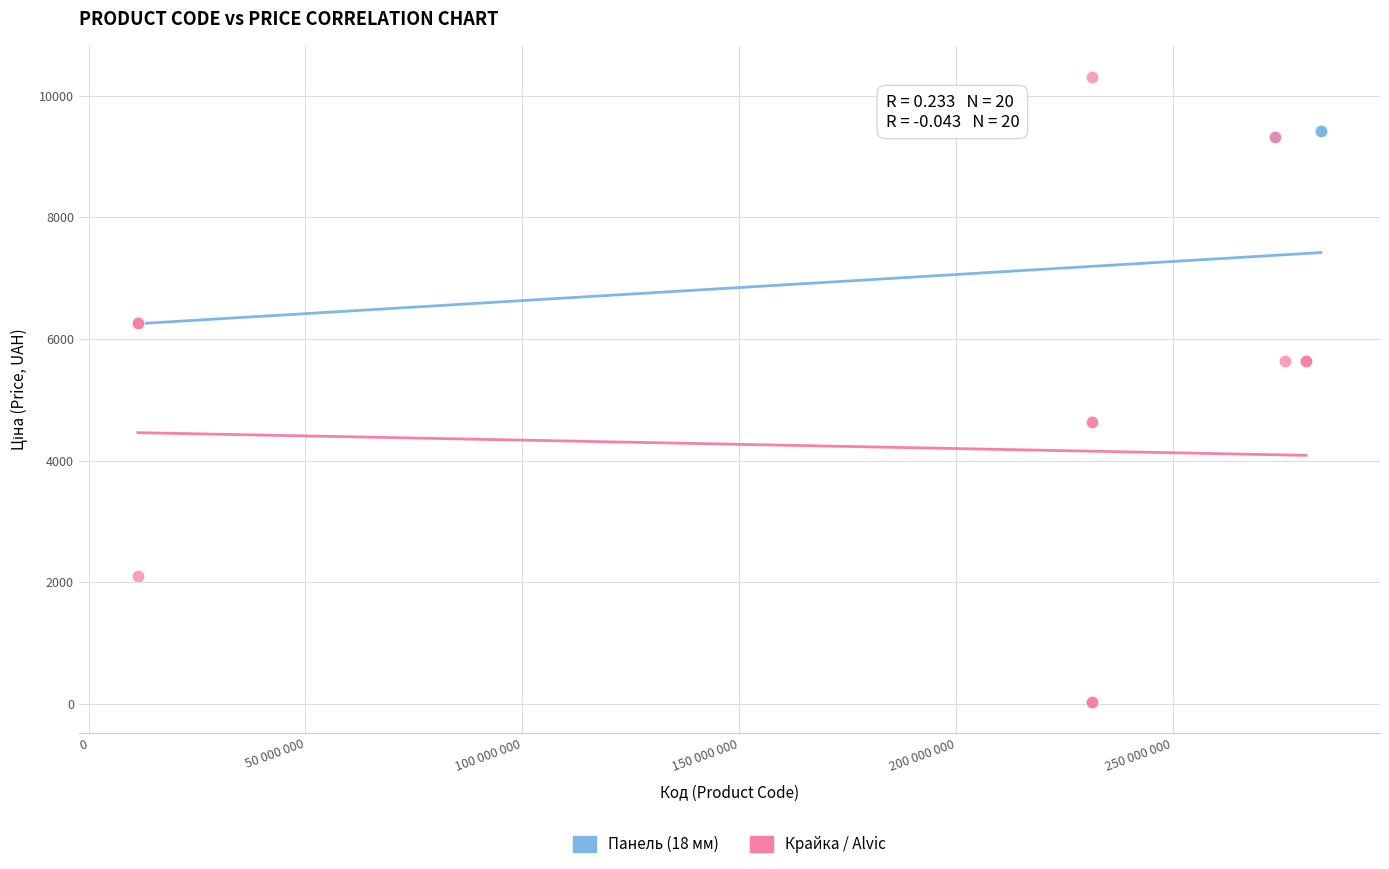

Which series has the widest spread of Y values?

Крайка / Alvic